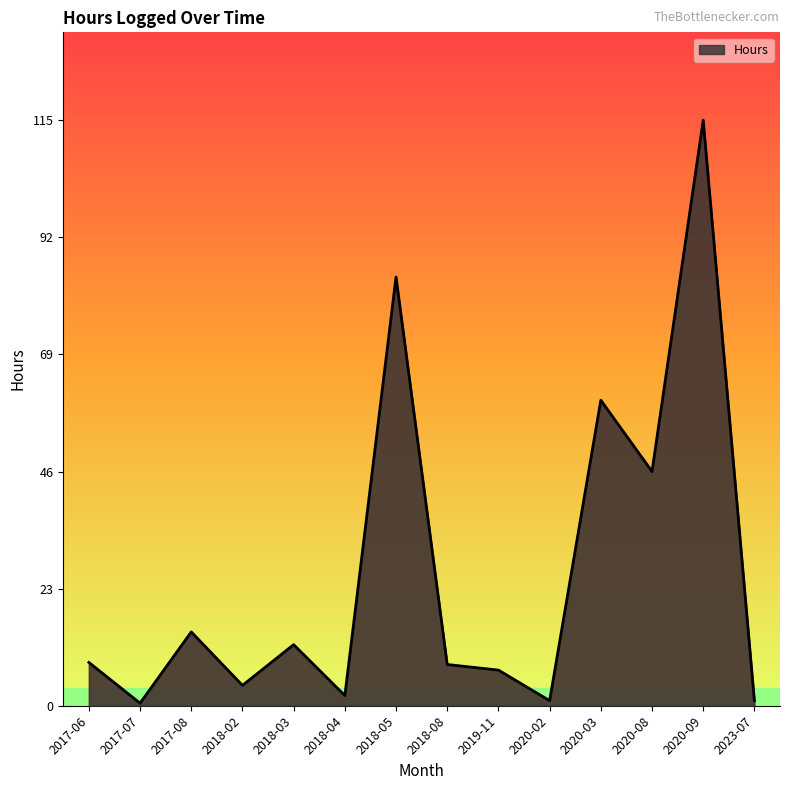

What is the difference between the values at 2020-08 and 2017-08?

31.5